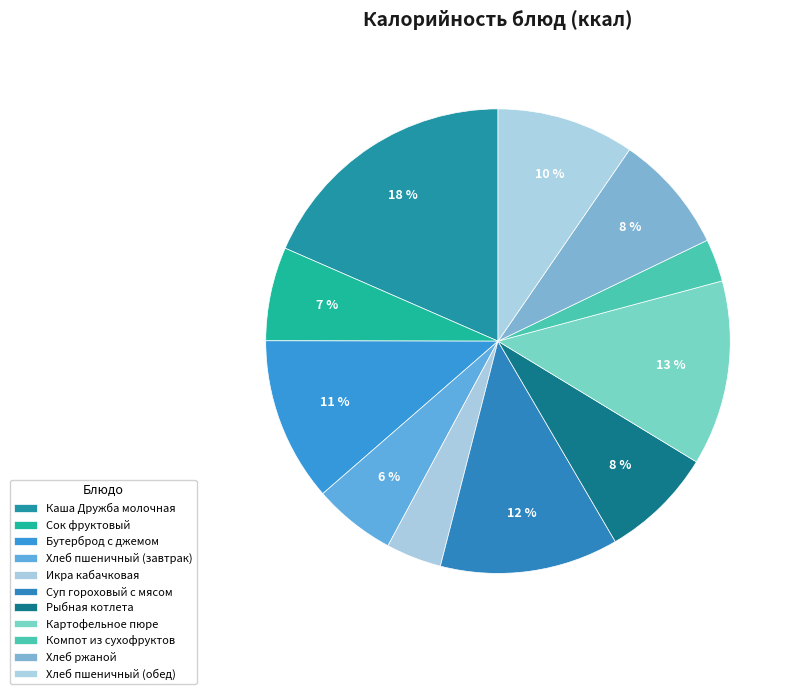

How many slices are in this pie chart?

11